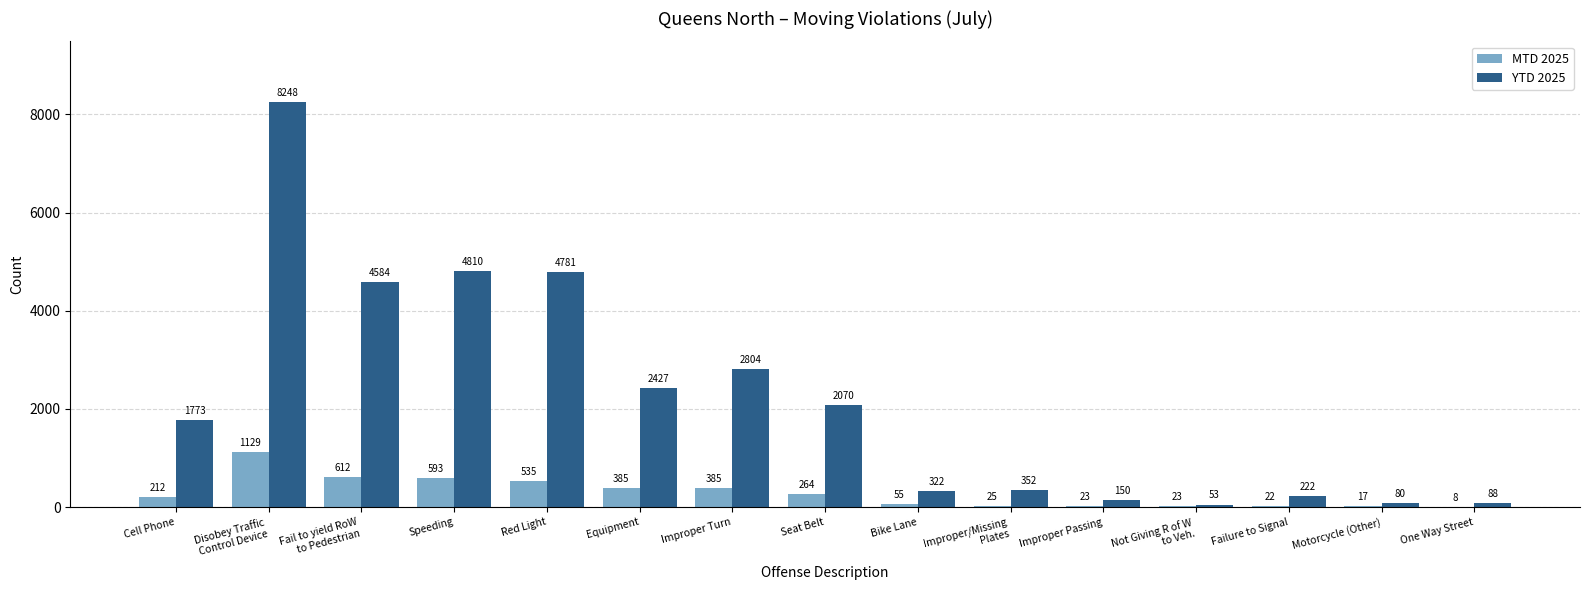

Count the number of categories in the chart.

15